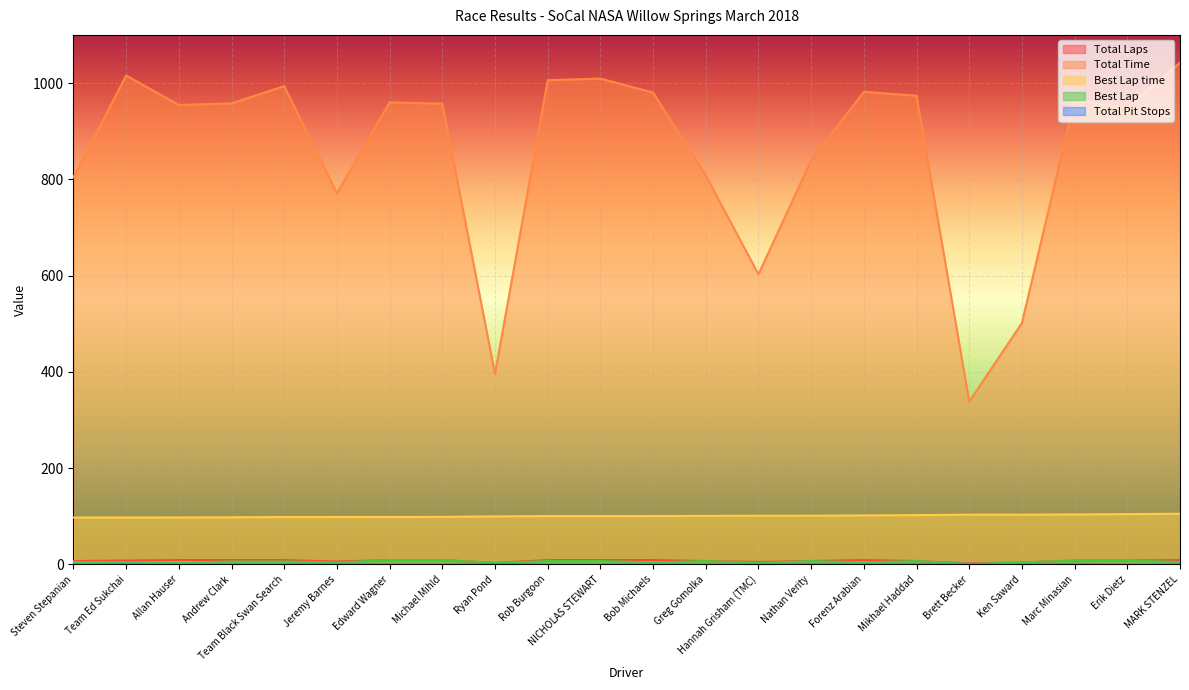

Where is the first local maximum for Total Time?

Team Ed Sukchai